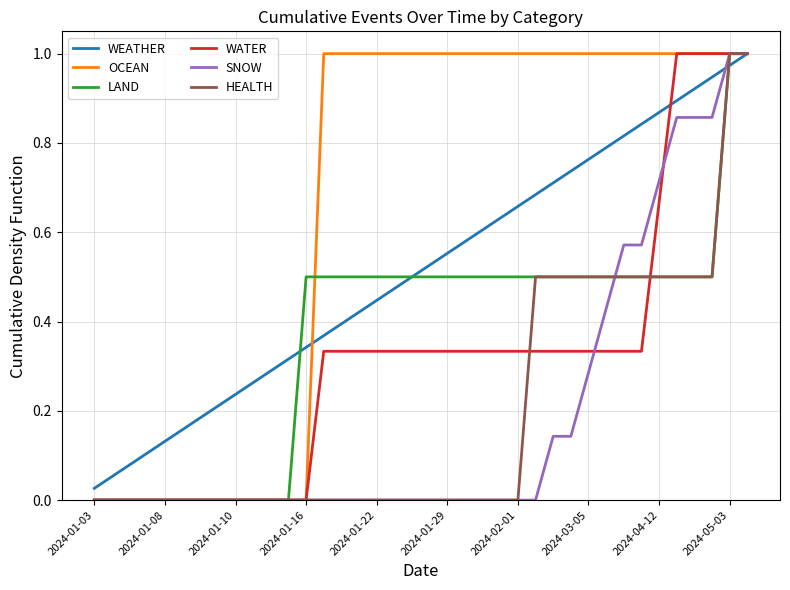

Which series has the largest total across all categories?

OCEAN